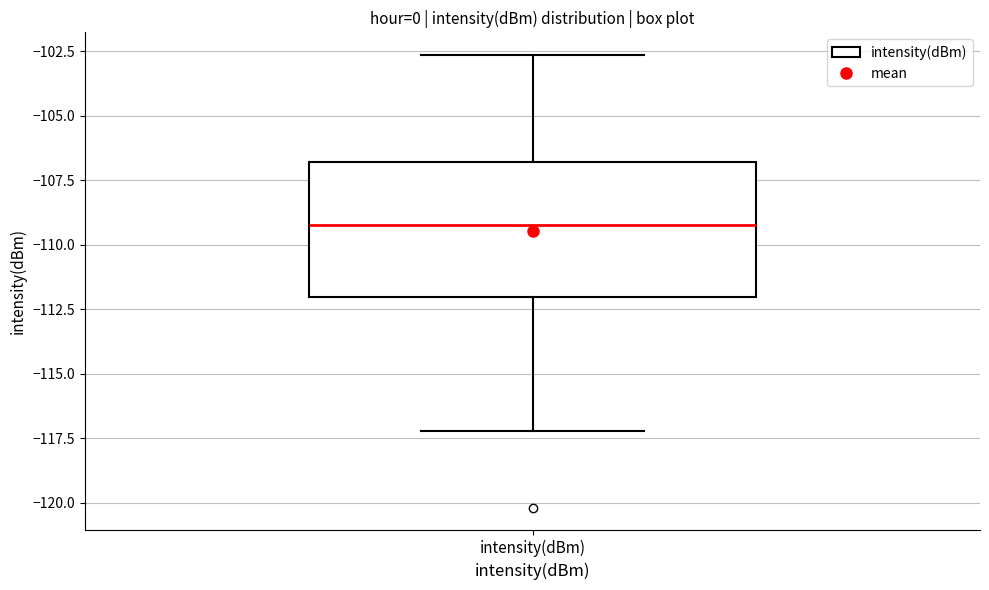

Where is the upper edge of the box for intensity(dBm) on the y-axis? The values are not printed on the chart, so give them approximately, as read against the axis.

-107.0